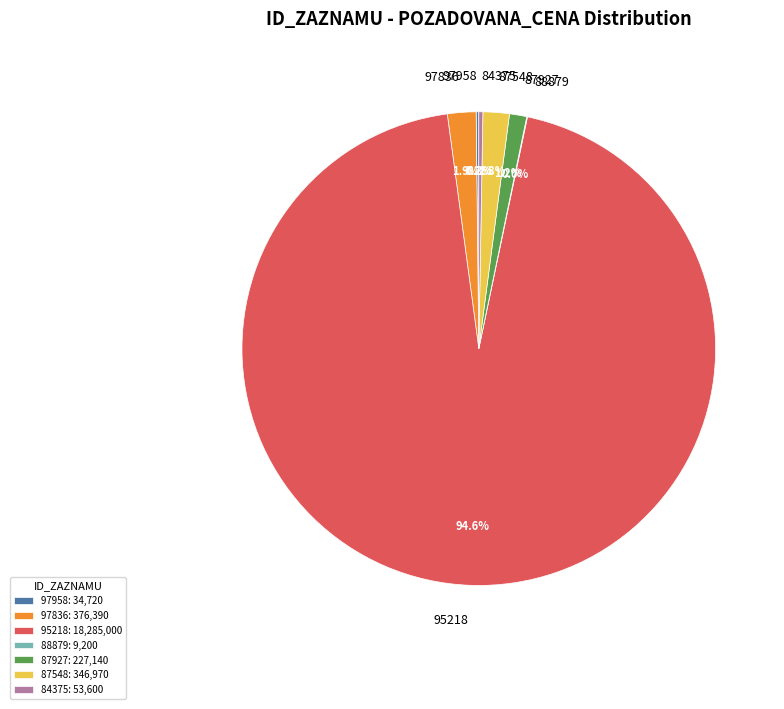

Is it true that 87548 is 2% of the pie?

True